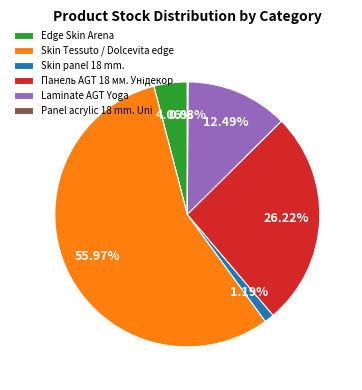

Which slice is the largest?

Skin Tessuto / Dolcevita edge